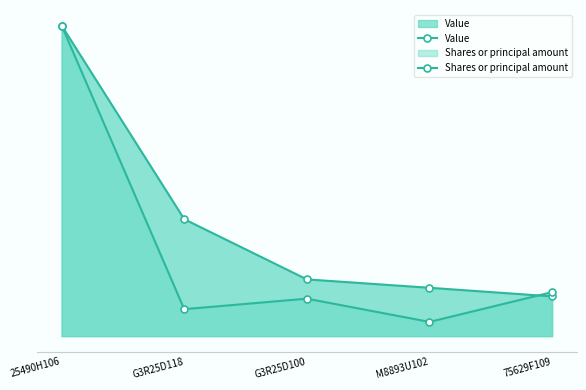

Rank the series at 75629F109 from highest to lowest value.

Shares or principal amount, Value